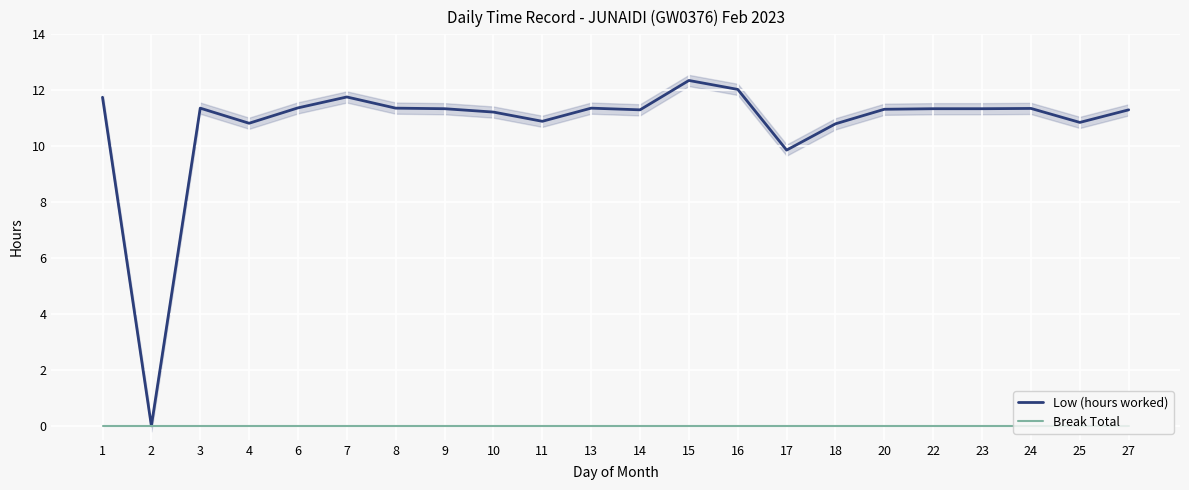

Rank the categories by Break Total value from lowest to highest.

1, 2, 3, 4, 6, 7, 8, 9, 10, 11, 13, 14, 15, 16, 17, 18, 20, 22, 23, 24, 25, 27